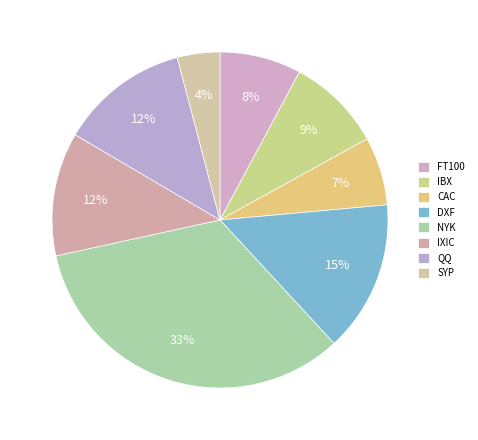

How many slices are in this pie chart?

8